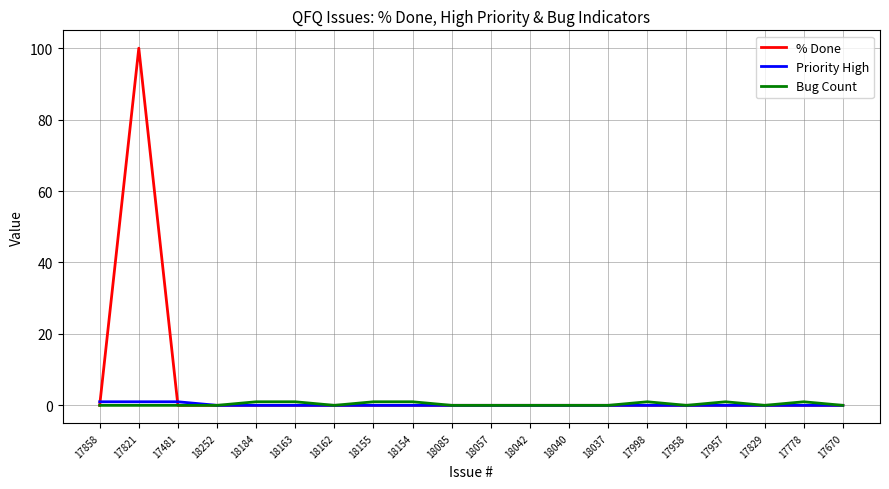

The Priority High series shows 0 at 17670. True or false?

True